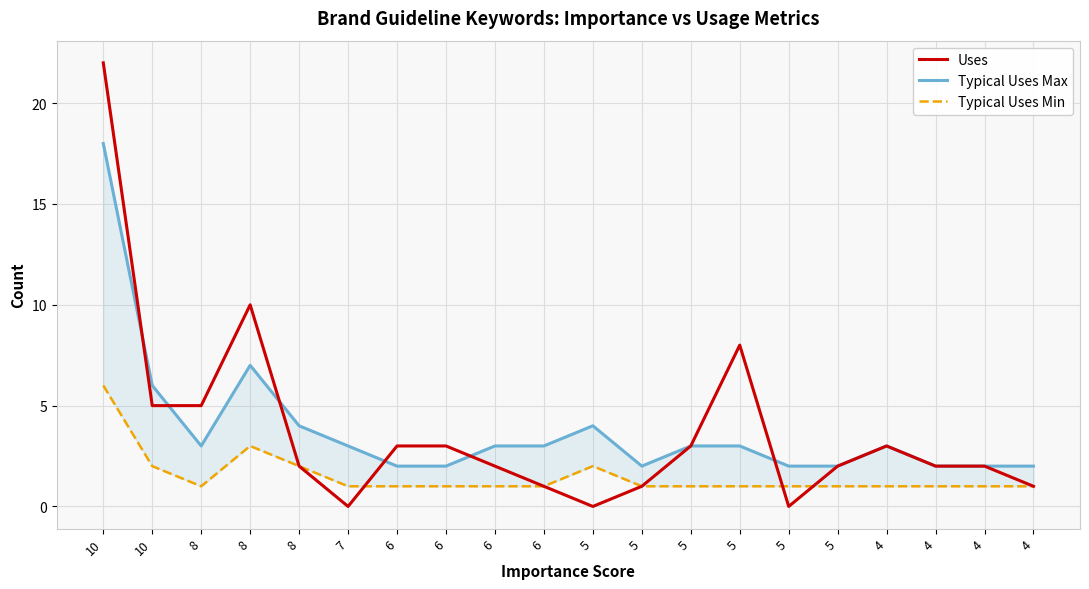

In Typical Uses Min, how many points are lower than both neighbors (excluding endpoints)?

1